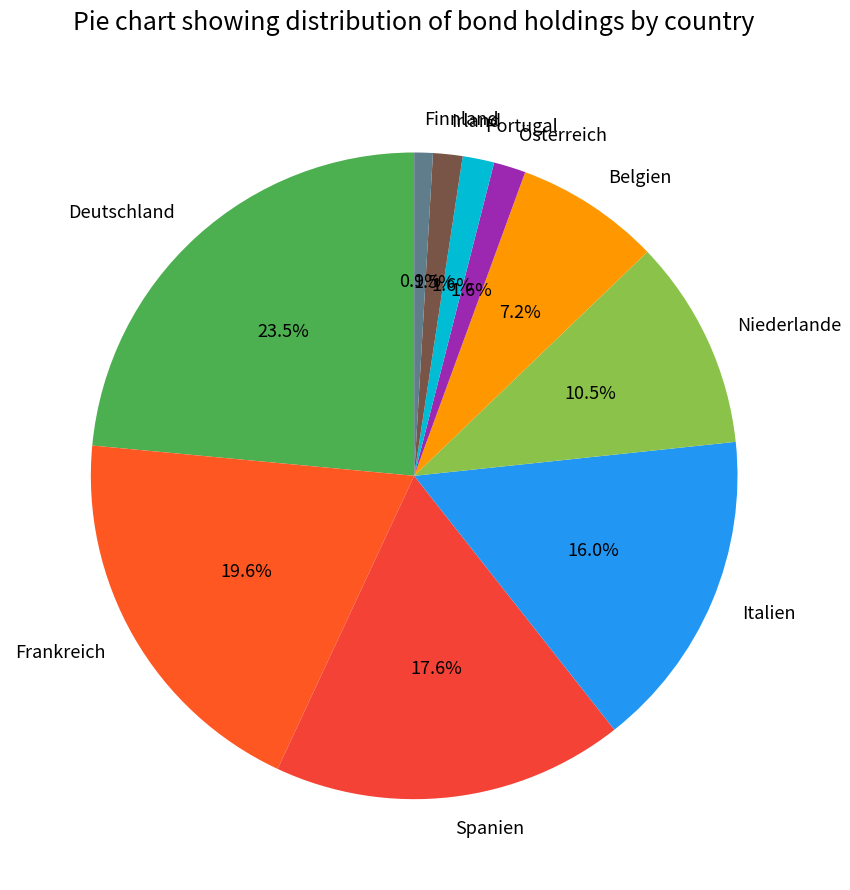

What percentage is the Finnland slice, to the nearest percent?

1%